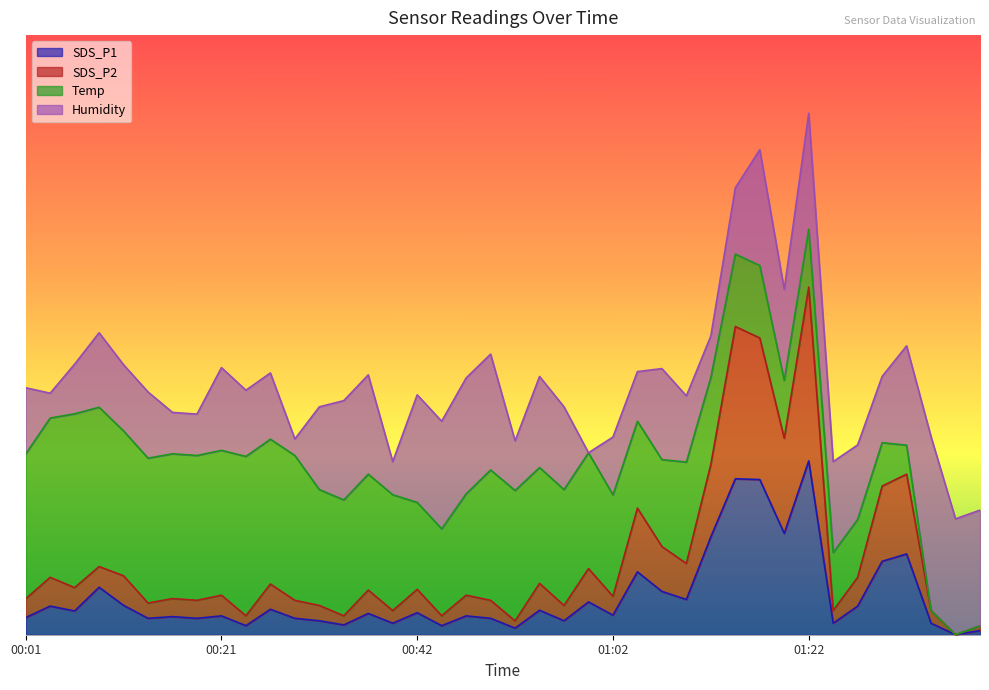

At which category is the sum across all series the highest?

01:22